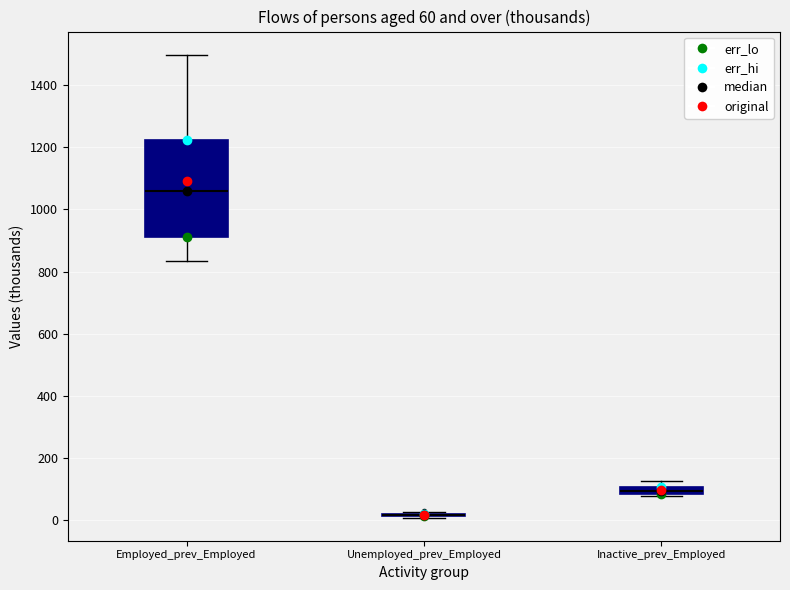

Which box is the tallest, from its lower edge to its upper edge?

Employed_prev_Employed